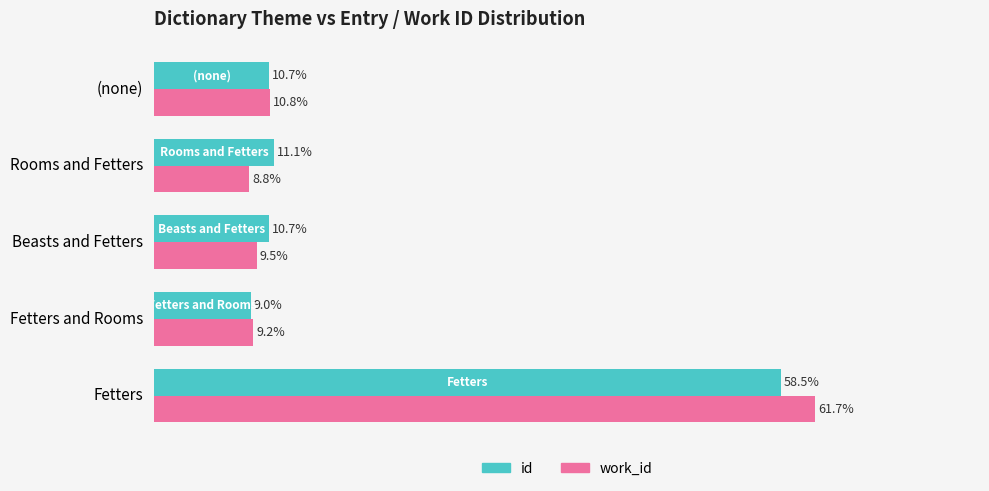

At which label is id closest to 33?

Rooms and Fetters